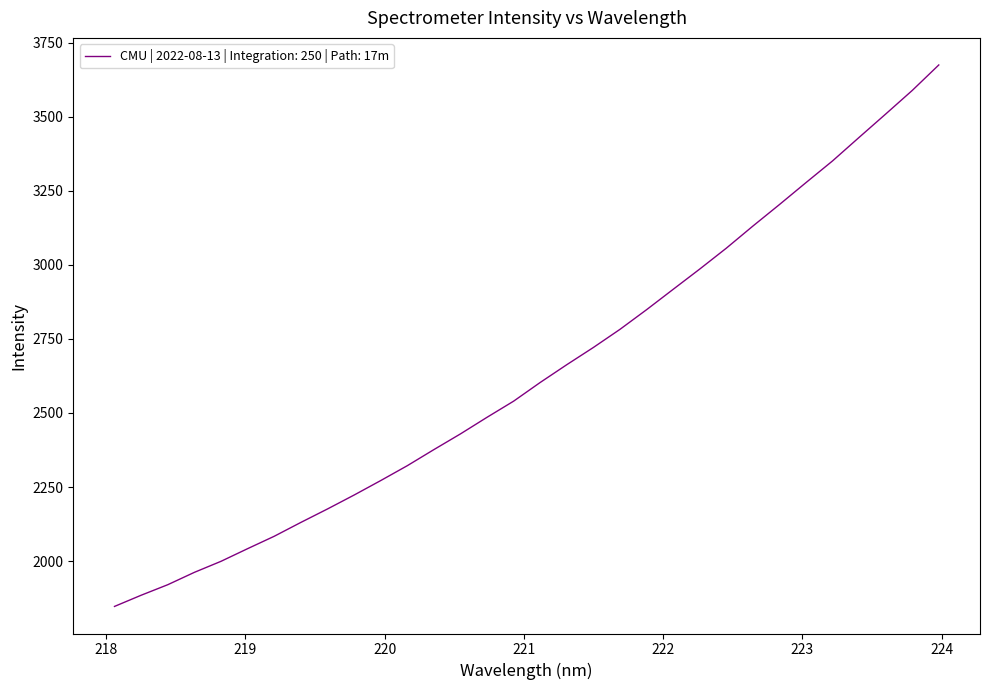

What is the minimum value shown in the chart?

1846.7